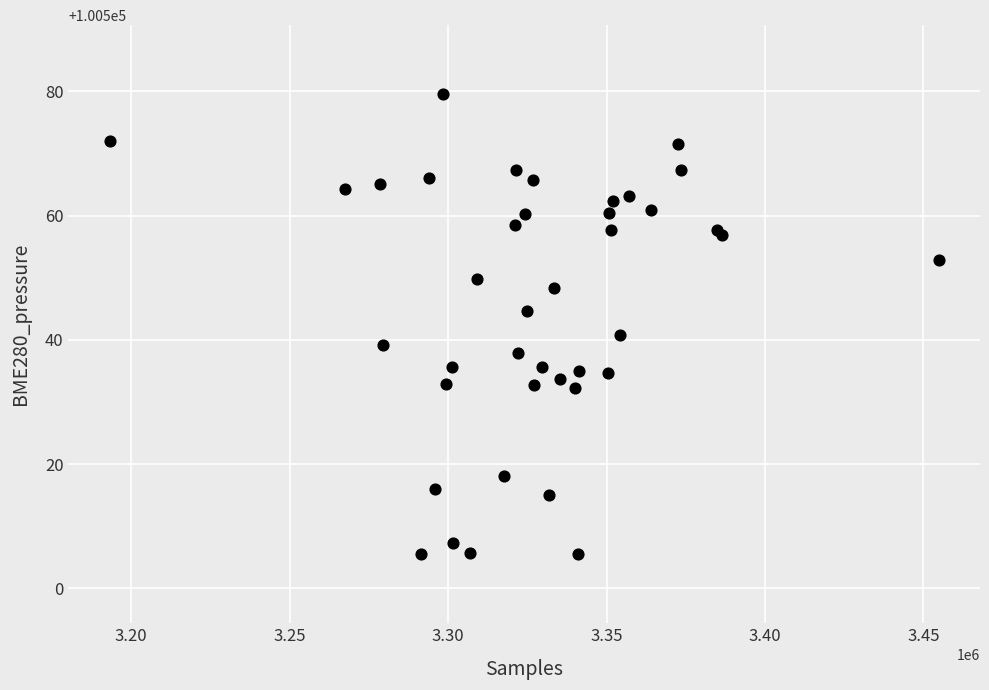

What Y value in the scatter plot is closest to 100542?

100540.7